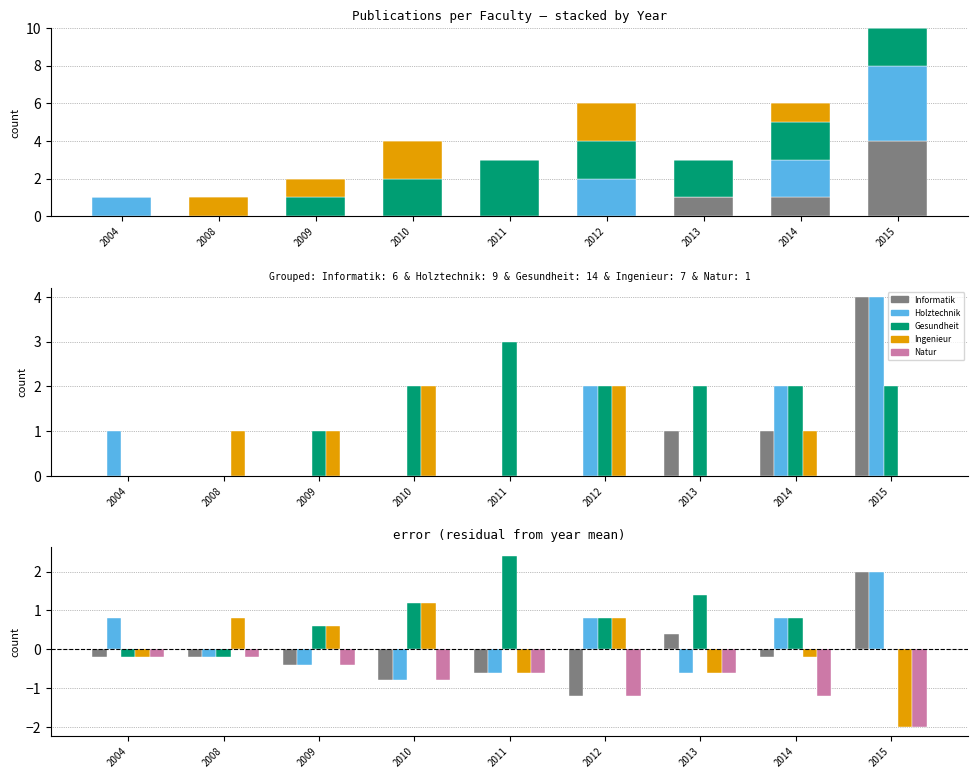

Does the chart contain stacked bars?

No